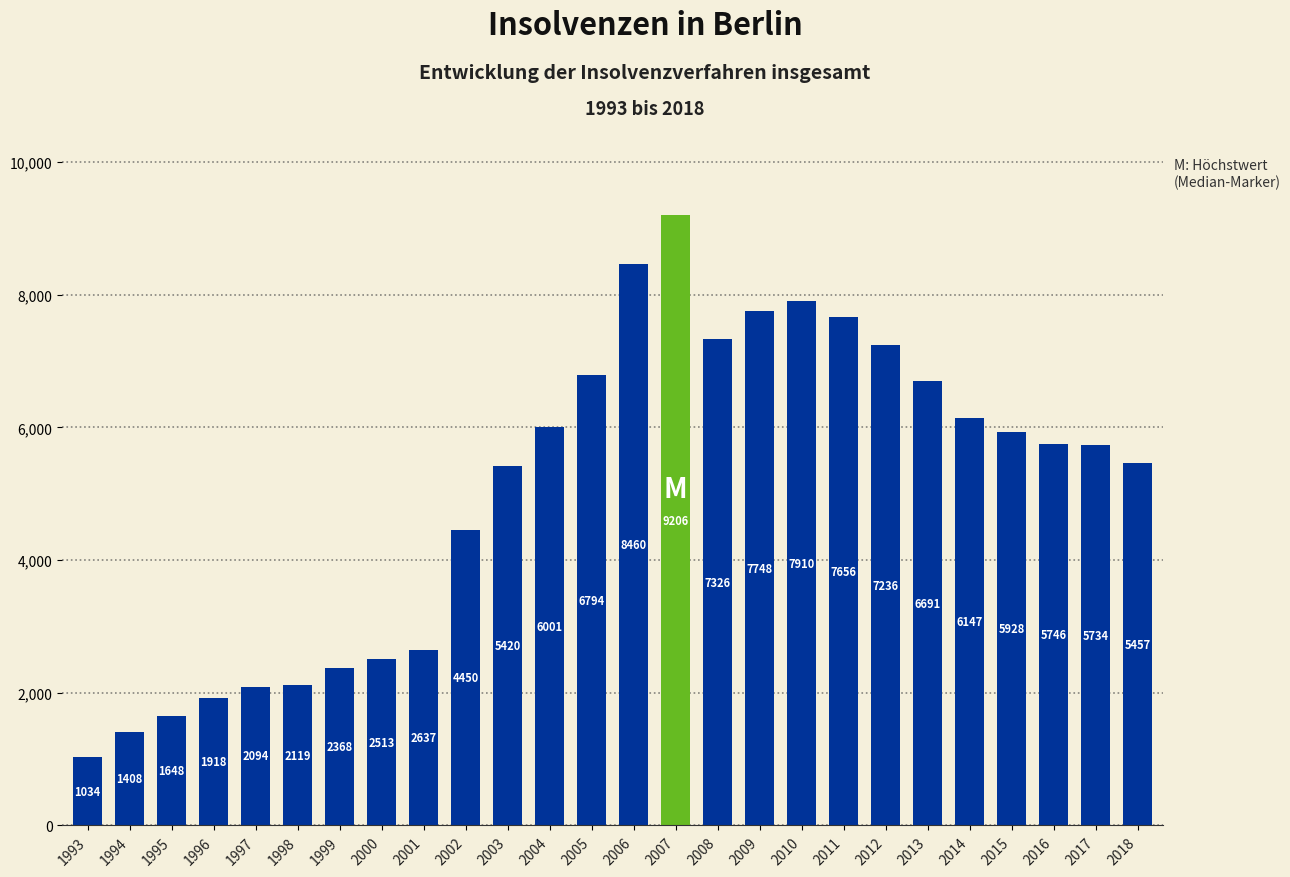

Are the bars horizontal?

No